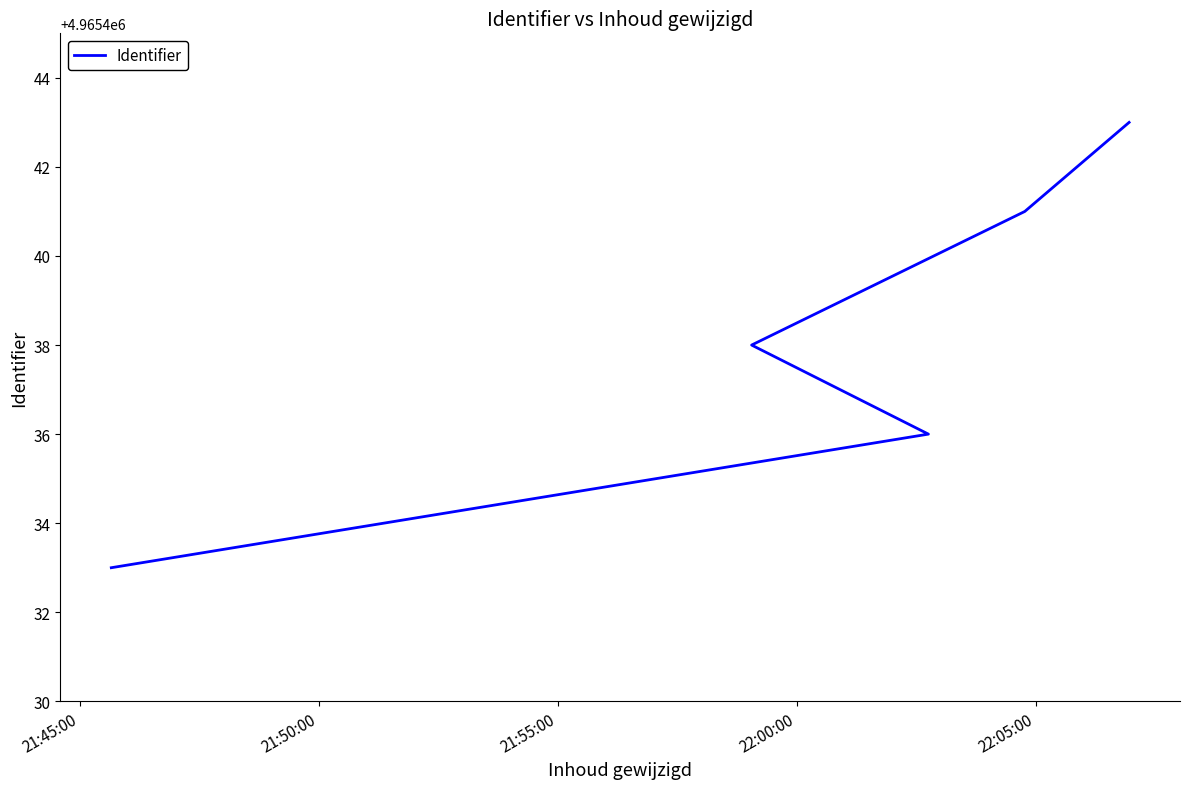

What is the difference between the maximum and minimum values?

10